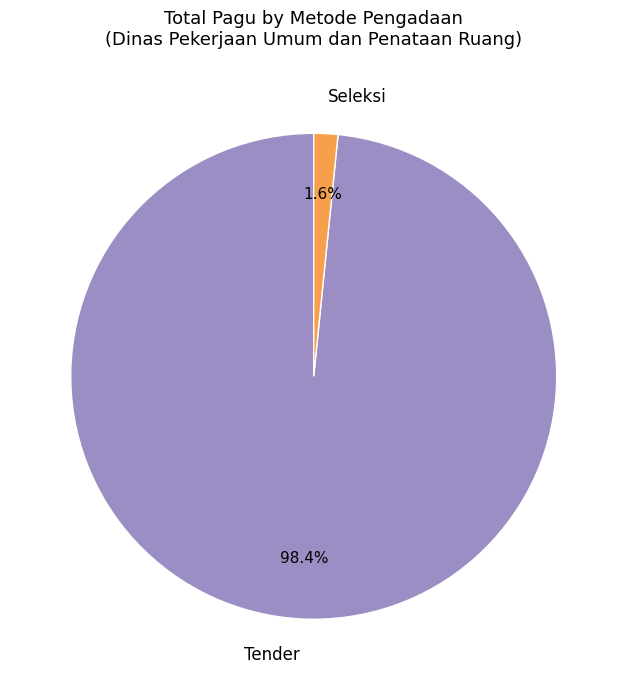

Which slice represents more than half of the pie?

Tender